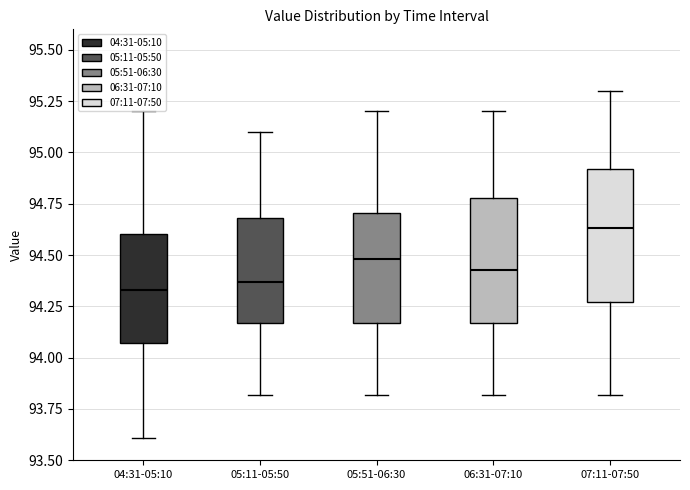

Where does the lower whisker of the box for 06:31-07:10 end on the y-axis? The values are not printed on the chart, so give them approximately, as read against the axis.

93.80